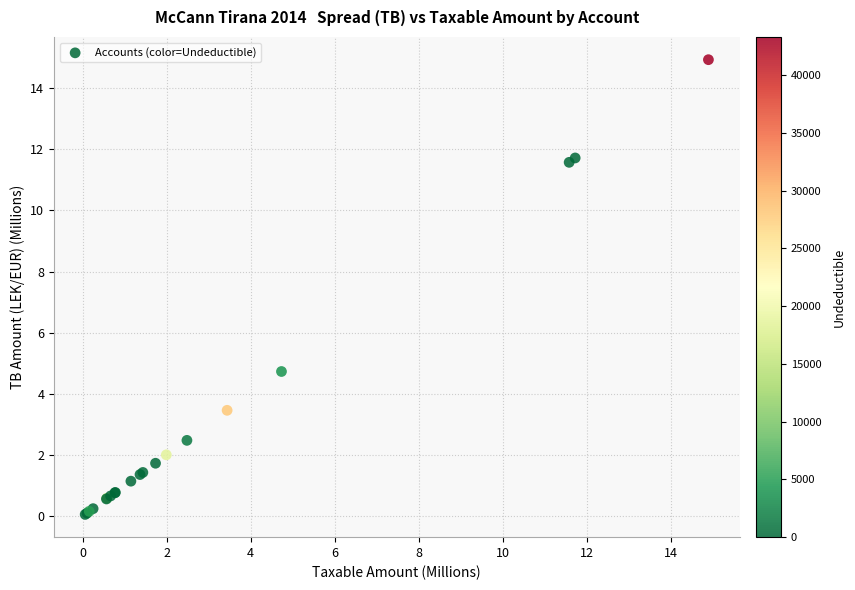

What Y value in the scatter plot is closest to 7?

4.7